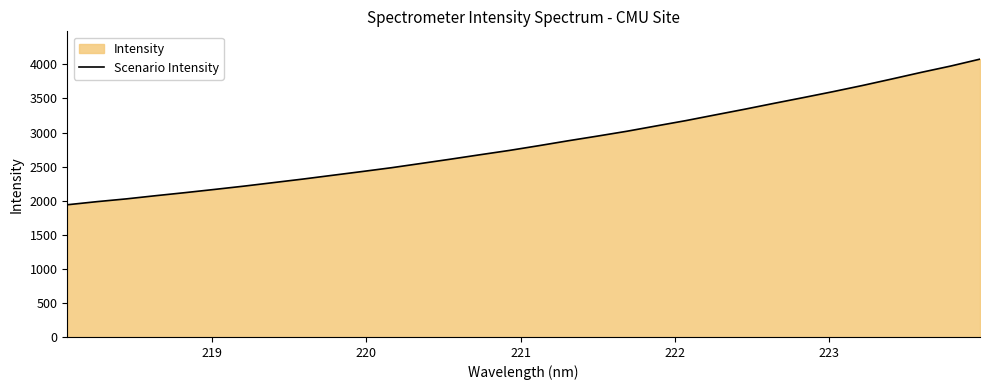

How many series are shown in this chart?

1